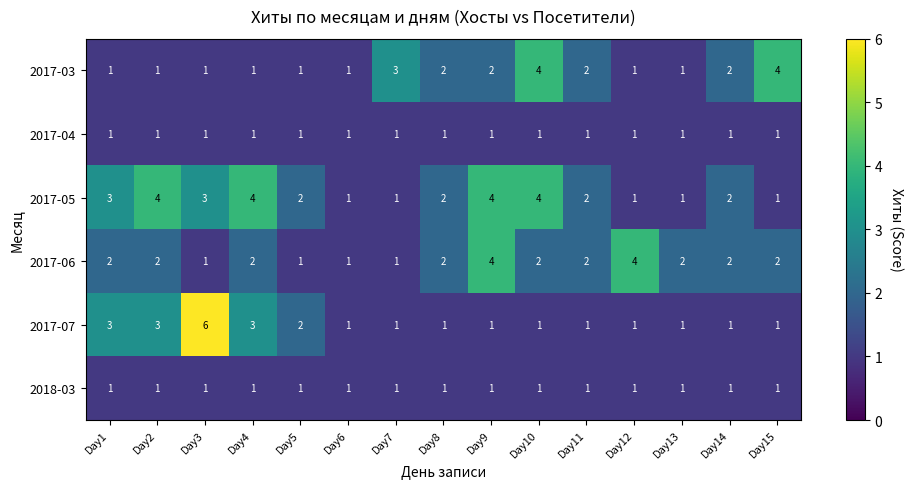

Read the 2017-03 value at Day15.

4